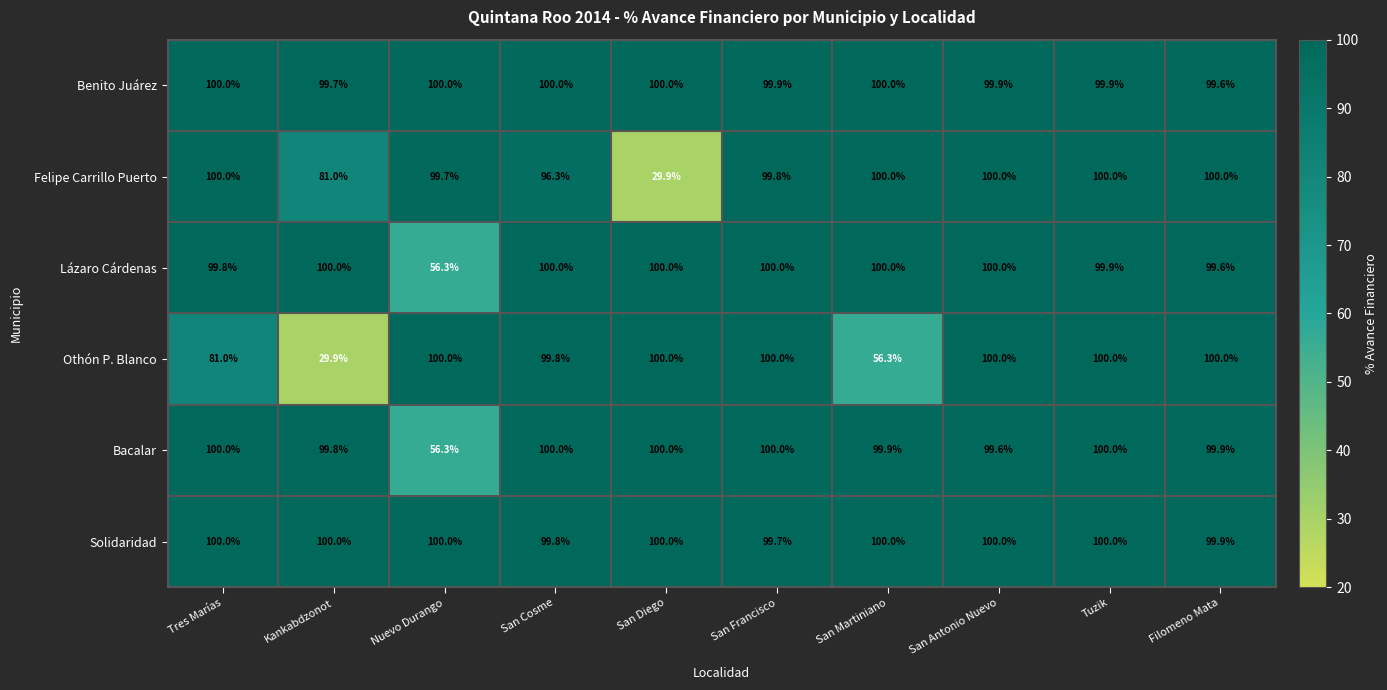

What value does the Othón P. Blanco series have at San Francisco?

100.0